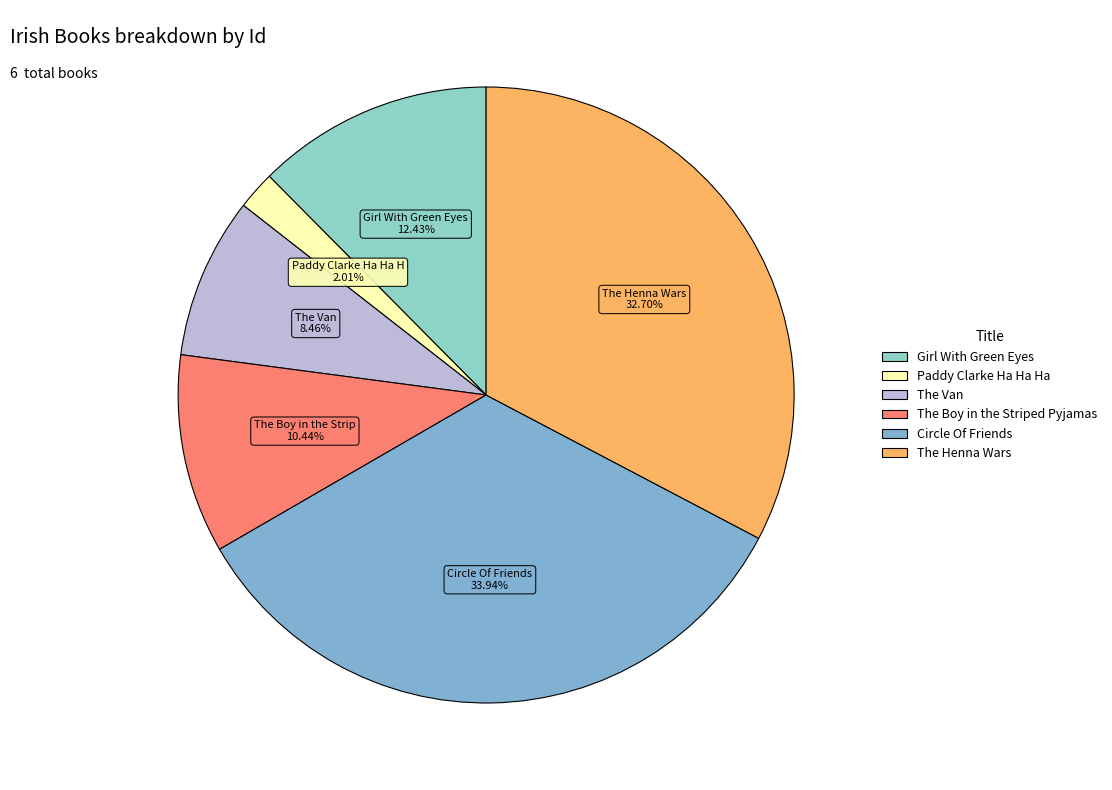

What percentage is the Paddy Clarke Ha Ha Ha slice, to the nearest percent?

2%